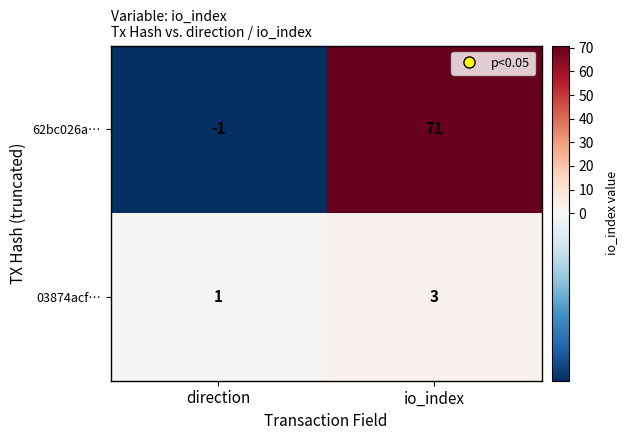

Which series has the largest range (max minus min)?

62bc026a…